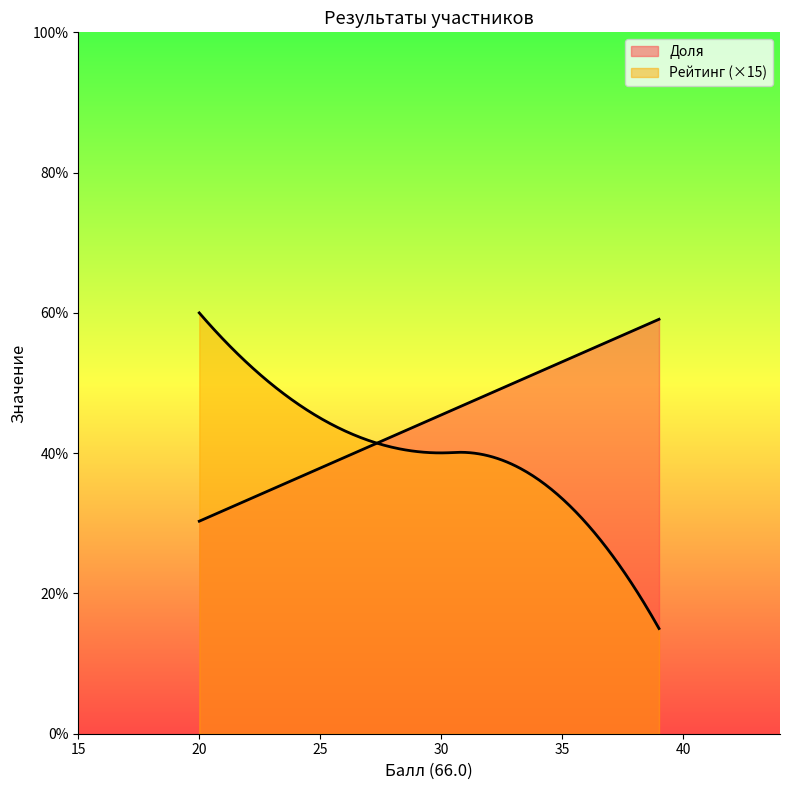

What is the highest value of the Доля series?

59.1